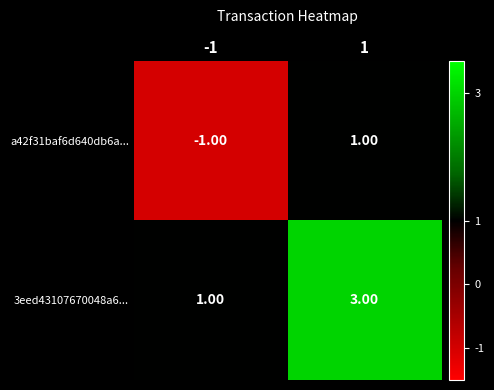

What is the sum of all 3eed43107670048a6... values?

4